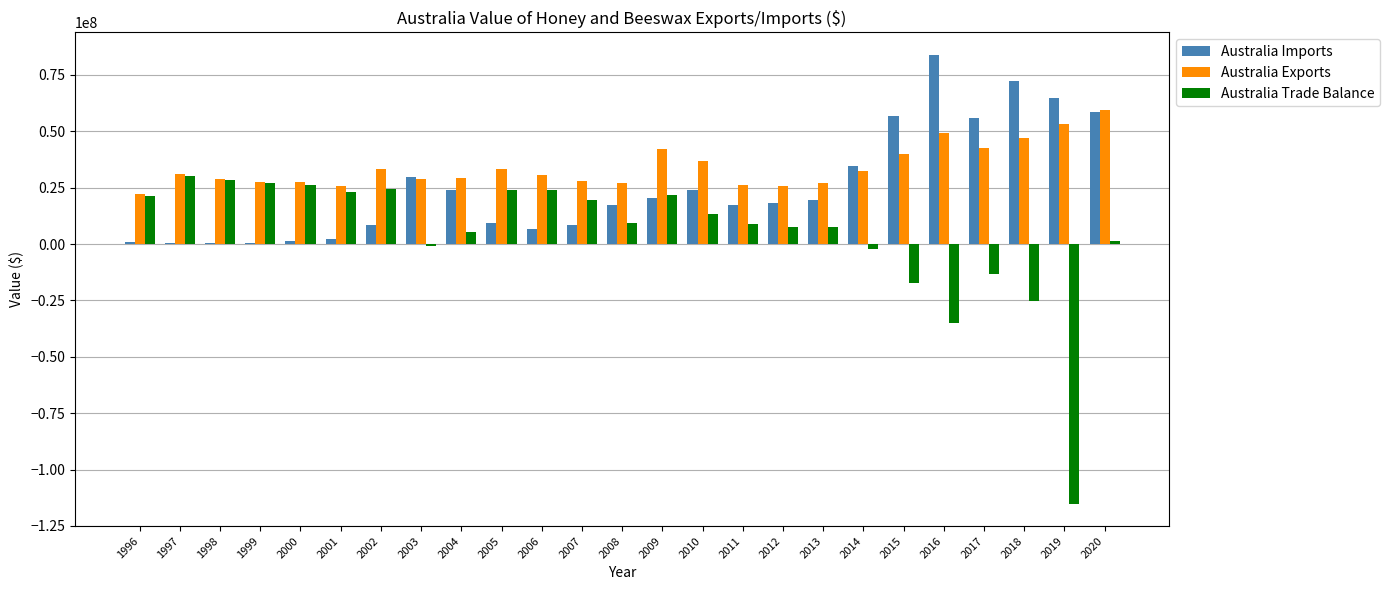

What is the highest value of the Australia Imports series?

83943306